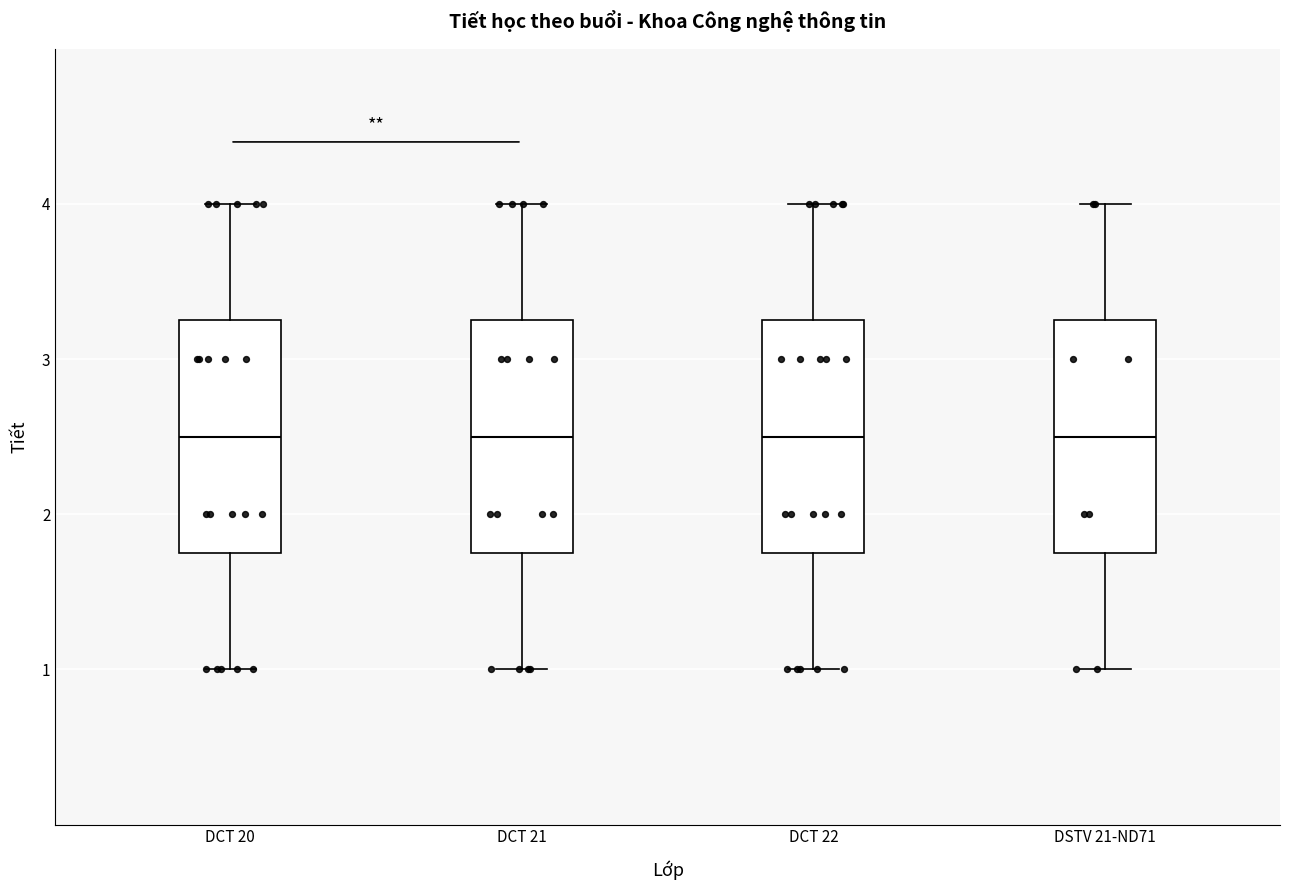

Where is the upper edge of the box for DCT 20 on the y-axis? The values are not printed on the chart, so give them approximately, as read against the axis.

3.3